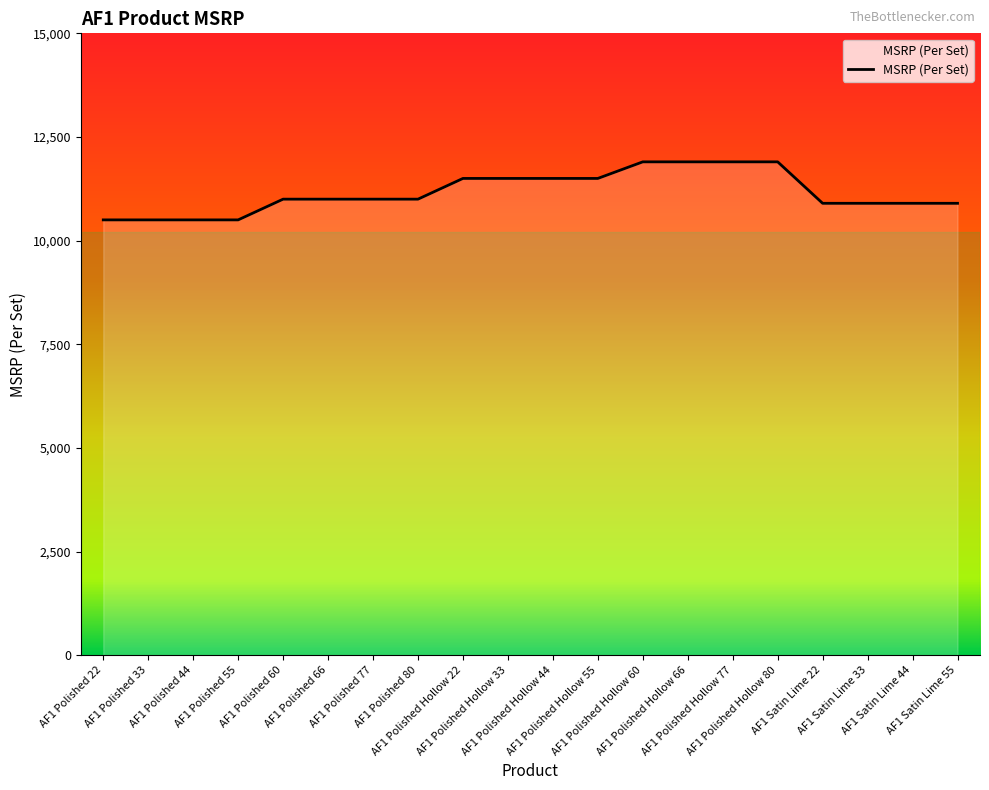

What is the maximum value shown in the chart?

11900